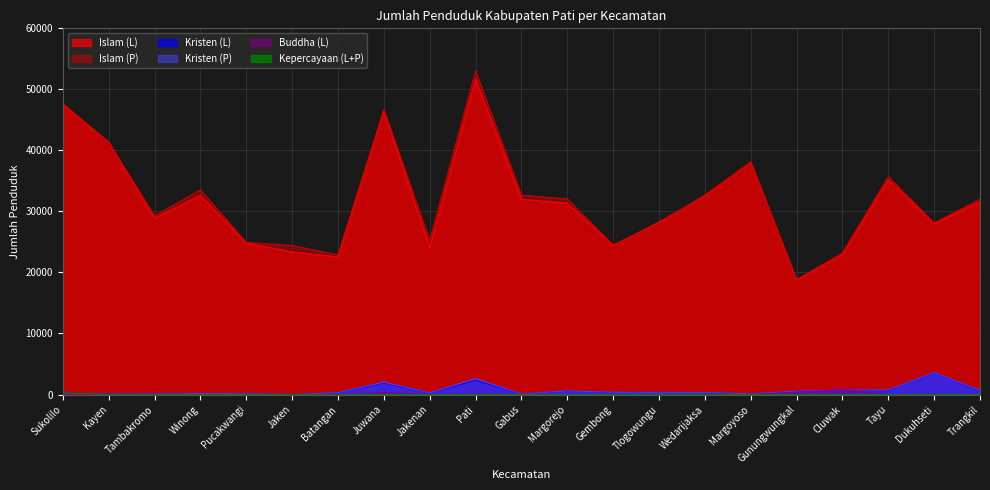

Reading left to right, list all the values displayed in this chart.

Islam (L): Sukolilo=47498	Kayen=41371	Tambakromo=28869	Winong=32660	Pucakwangi=24825	Jaken=23362	Batangan=22557	Juwana=46455	Jakenan=24101	Pati=51689	Gabus=31991	Margorejo=31369	Gembong=24413	Tlogowungu=28264	Wedarijaksa=32546	Margoyoso=38109	Gunungwungkal=18734	Cluwak=22967	Tayu=35182	Dukuhseti=28020	Trangkil=31601
Islam (P): Sukolilo=47681	Kayen=41338	Tambakromo=29257	Winong=33545	Pucakwangi=24914	Jaken=24414	Batangan=22882	Juwana=46723	Jakenan=25255	Pati=53037	Gabus=32660	Margorejo=32055	Gembong=24514	Tlogowungu=28053	Wedarijaksa=32702	Margoyoso=38020	Gunungwungkal=18843	Cluwak=23179	Tayu=35706	Dukuhseti=28109	Trangkil=32022
Kristen (L): Sukolilo=216	Kayen=78	Tambakromo=80	Winong=137	Pucakwangi=107	Jaken=20	Batangan=265	Juwana=1889	Jakenan=214	Pati=2353	Gabus=72	Margorejo=538	Gembong=334	Tlogowungu=348	Wedarijaksa=301	Margoyoso=84	Gunungwungkal=530	Cluwak=746	Tayu=622	Dukuhseti=3540	Trangkil=586
Kristen (P): Sukolilo=207	Kayen=75	Tambakromo=86	Winong=171	Pucakwangi=125	Jaken=19	Batangan=298	Juwana=2019	Jakenan=259	Pati=2604	Gabus=89	Margorejo=591	Gembong=369	Tlogowungu=361	Wedarijaksa=330	Margoyoso=118	Gunungwungkal=556	Cluwak=768	Tayu=722	Dukuhseti=3597	Trangkil=669
Buddha (L): Sukolilo=6	Kayen=3	Tambakromo=0	Winong=0	Pucakwangi=0	Jaken=2	Batangan=0	Juwana=329	Jakenan=1	Pati=57	Gabus=0	Margorejo=0	Gembong=1	Tlogowungu=0	Wedarijaksa=1	Margoyoso=5	Gunungwungkal=358	Cluwak=805	Tayu=7	Dukuhseti=3	Trangkil=0
Kepercayaan (L+P): Sukolilo=262	Kayen=1	Tambakromo=7	Winong=1	Pucakwangi=6	Jaken=5	Batangan=37	Juwana=27	Jakenan=1	Pati=15	Gabus=10	Margorejo=7	Gembong=0	Tlogowungu=37	Wedarijaksa=49	Margoyoso=35	Gunungwungkal=5	Cluwak=0	Tayu=8	Dukuhseti=5	Trangkil=19